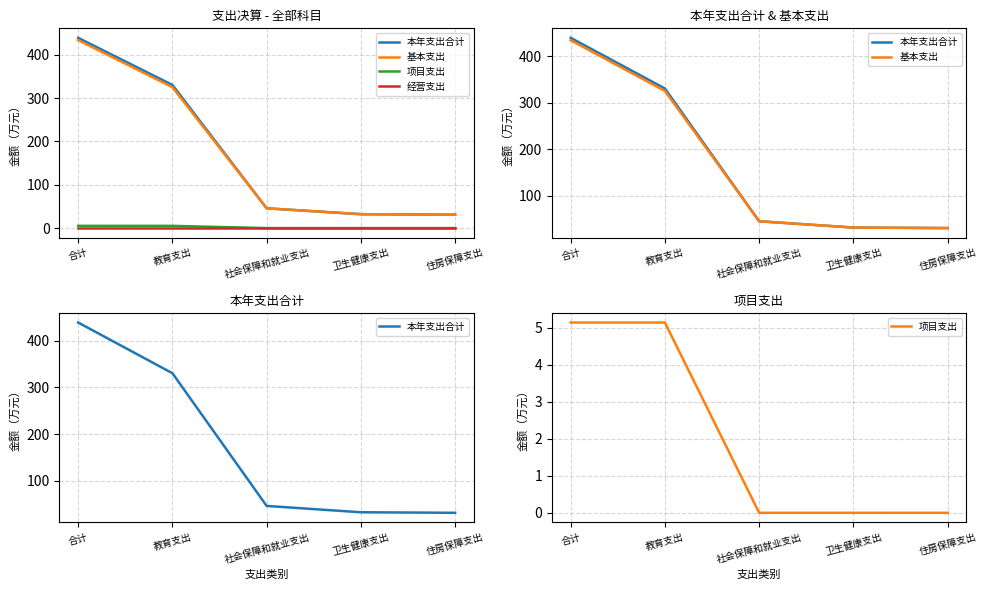

True or false: 基本支出 has more than 1 interior local peaks.

False